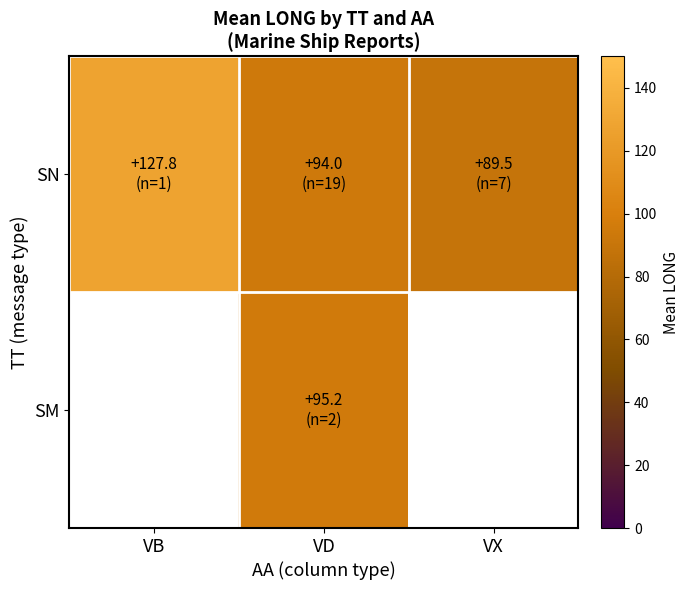

What is the difference between the SN values at VB and VD?

33.8